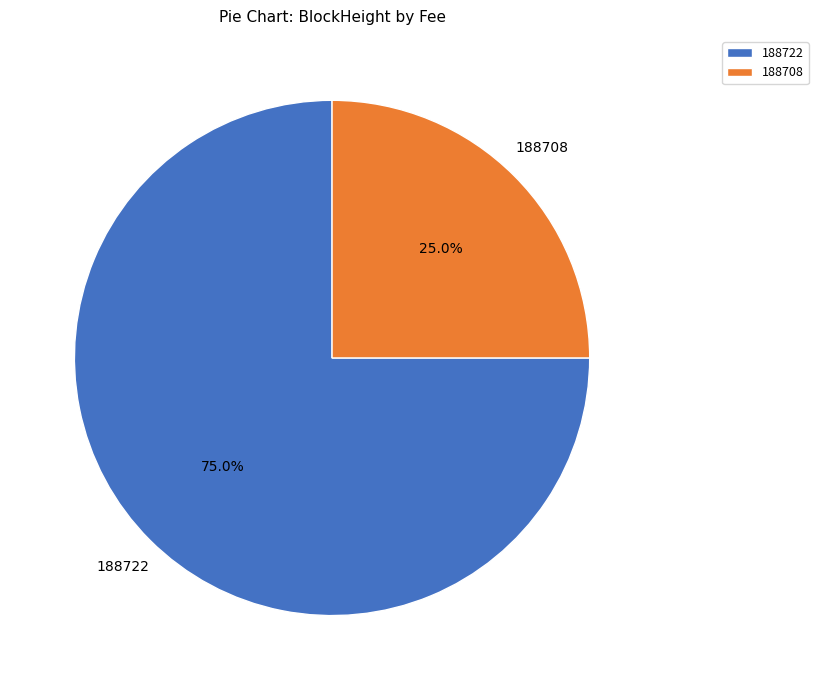

Count the number of slices in the pie.

2